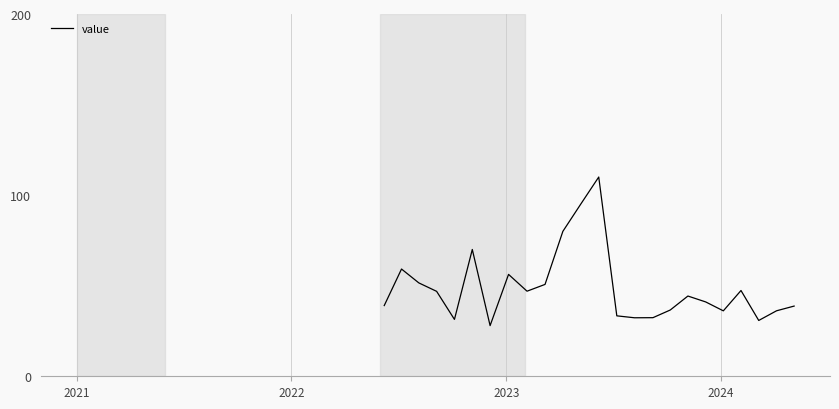

What is the maximum value shown in the chart?

110.0